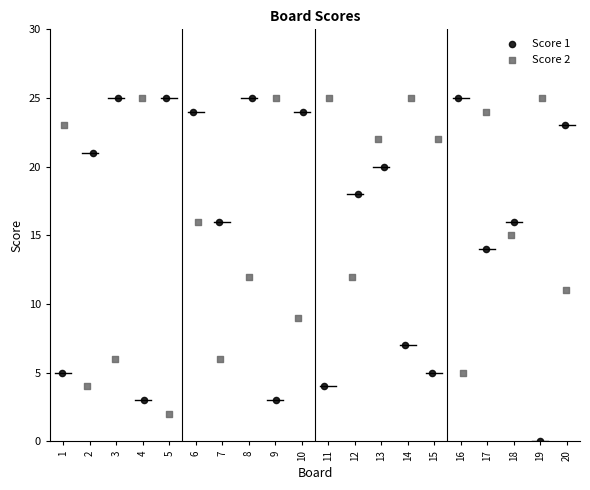

Which series reaches the minimum Y coordinate?

Score 1